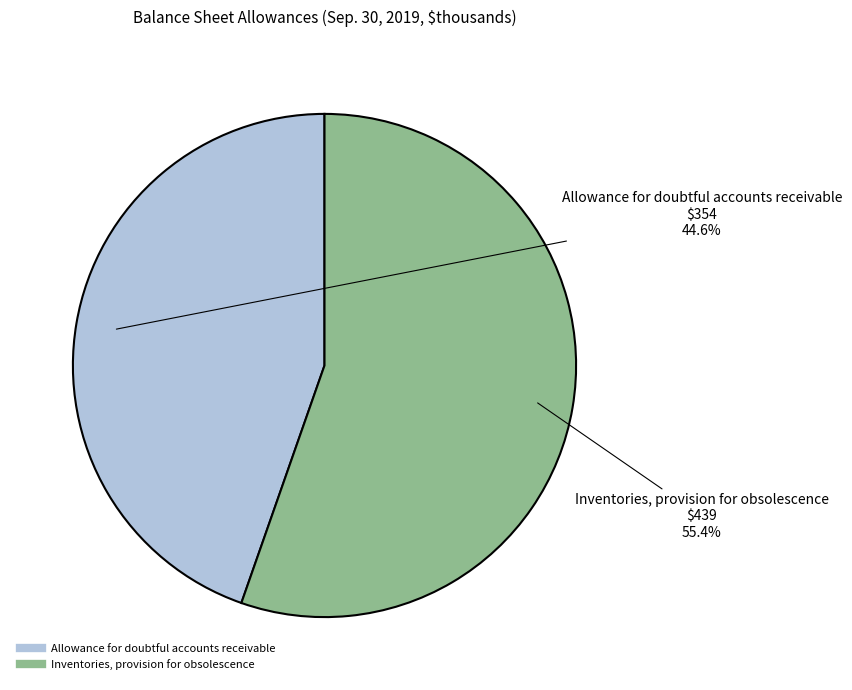

Count the number of slices in the pie.

2